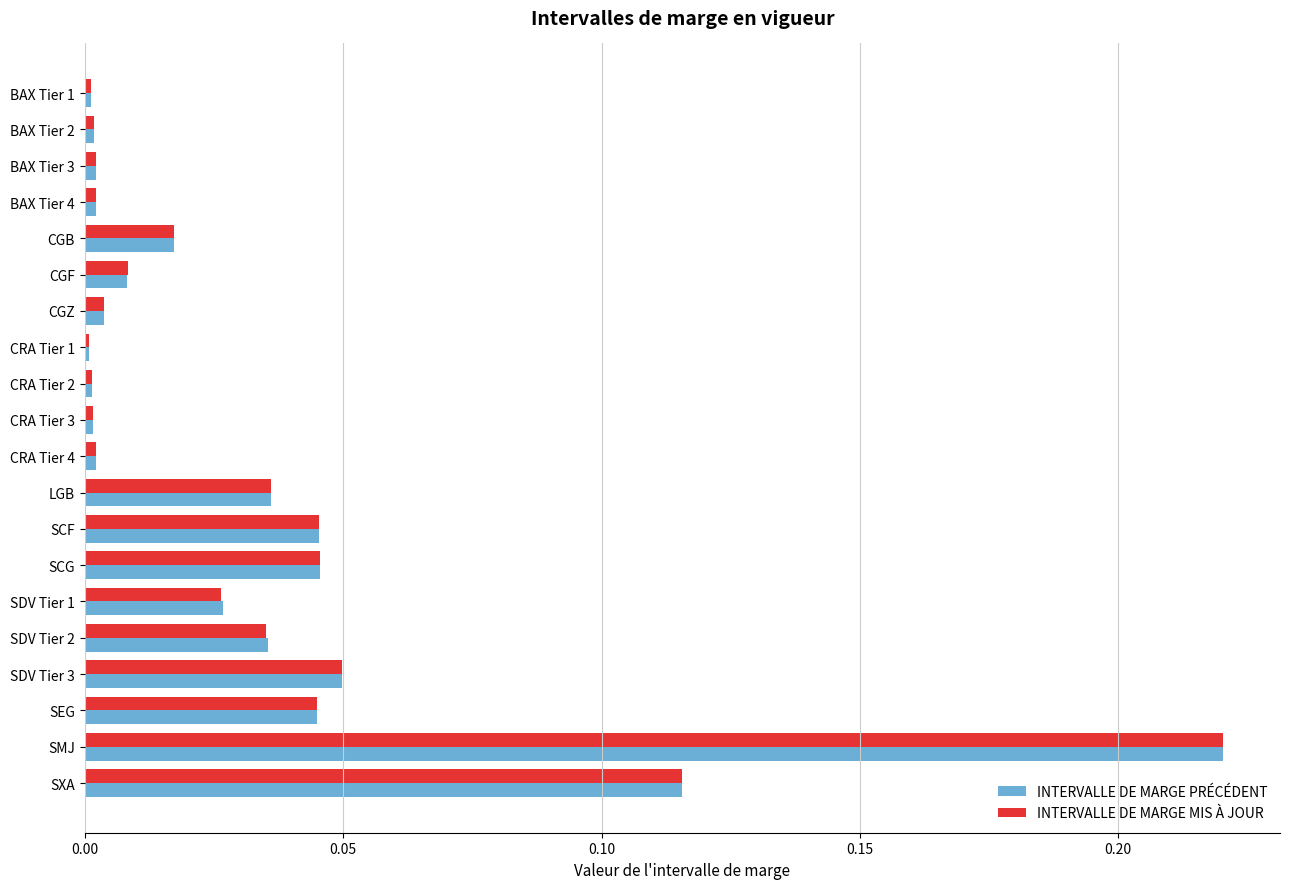

What are all the series names shown in the legend?

INTERVALLE DE MARGE PRÉCÉDENT, INTERVALLE DE MARGE MIS À JOUR